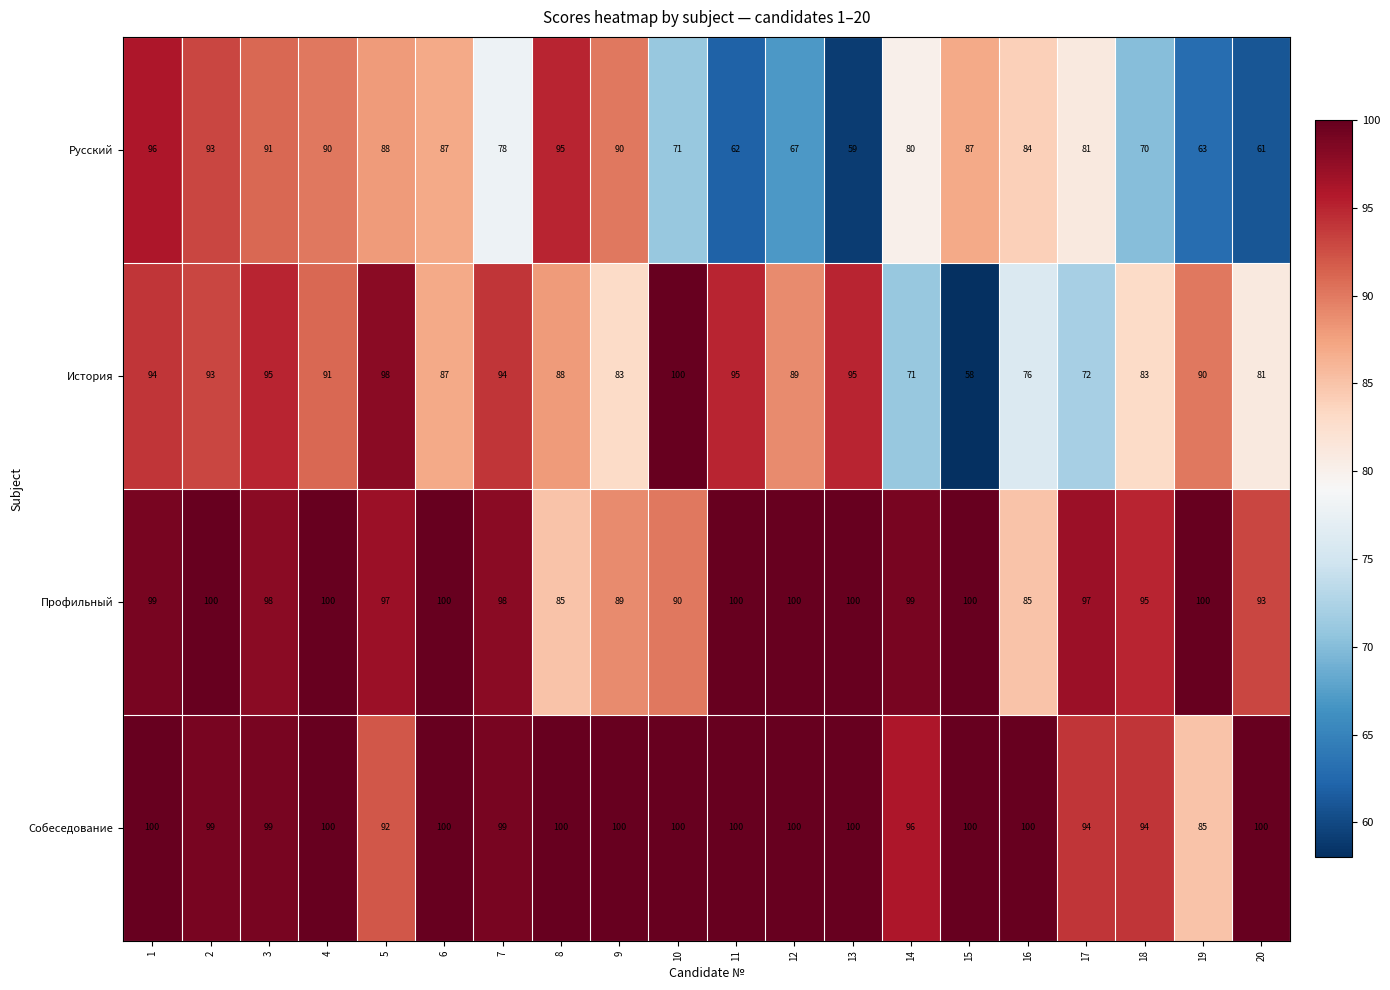

What is the smallest value displayed?

58